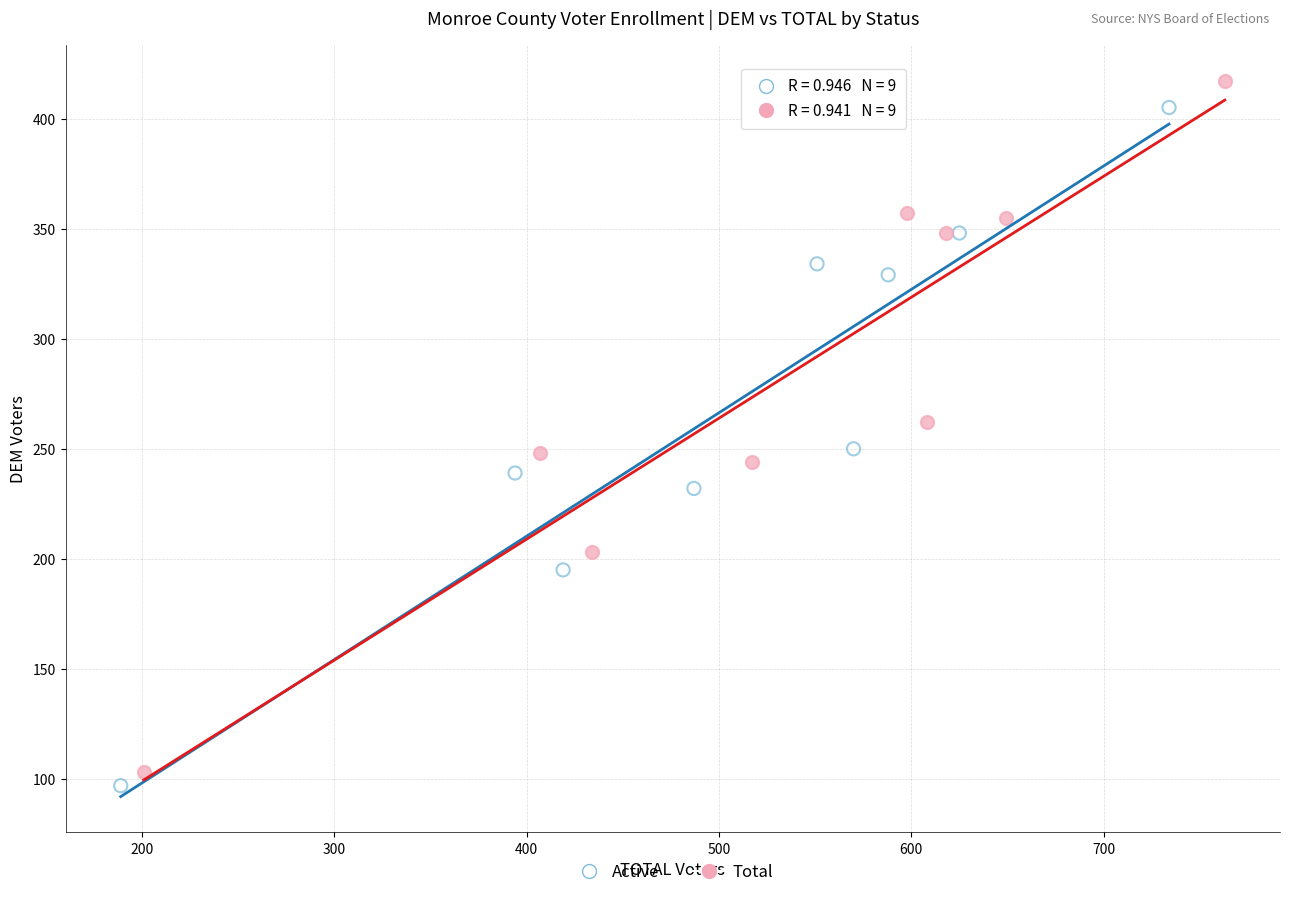

Which series has the largest Y range (max minus min)?

Total